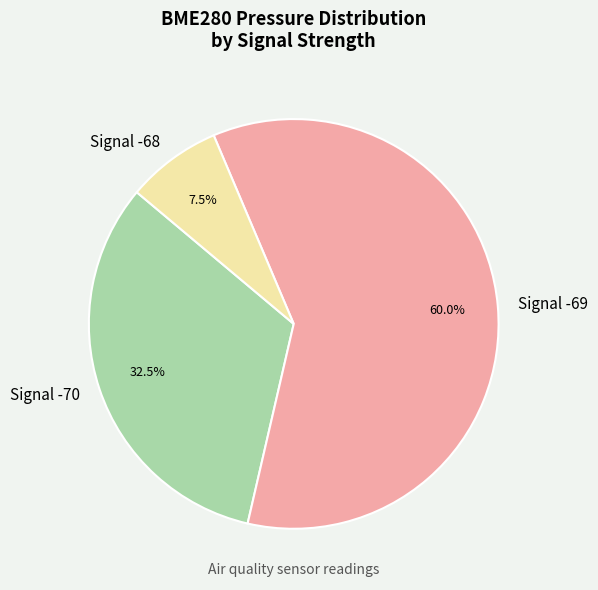

Rank the categories by value from highest to lowest.

Signal -69, Signal -70, Signal -68